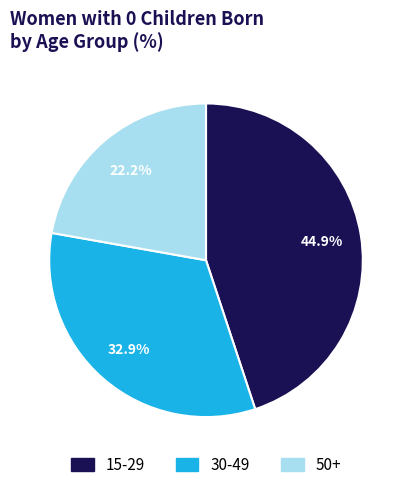

Is there any slice that represents more than half of the pie?

No